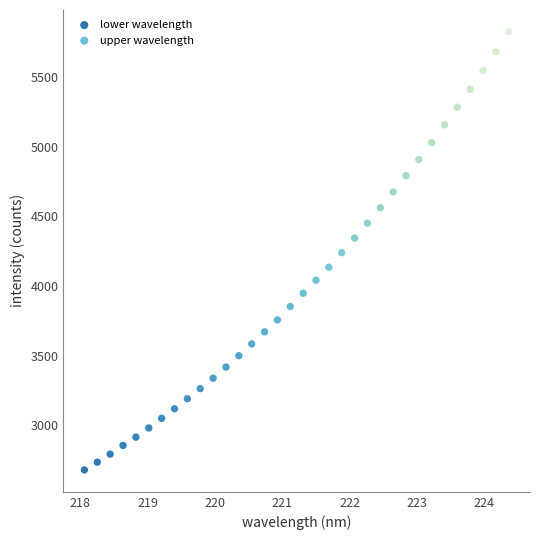

Which series reaches the minimum Y coordinate?

lower wavelength